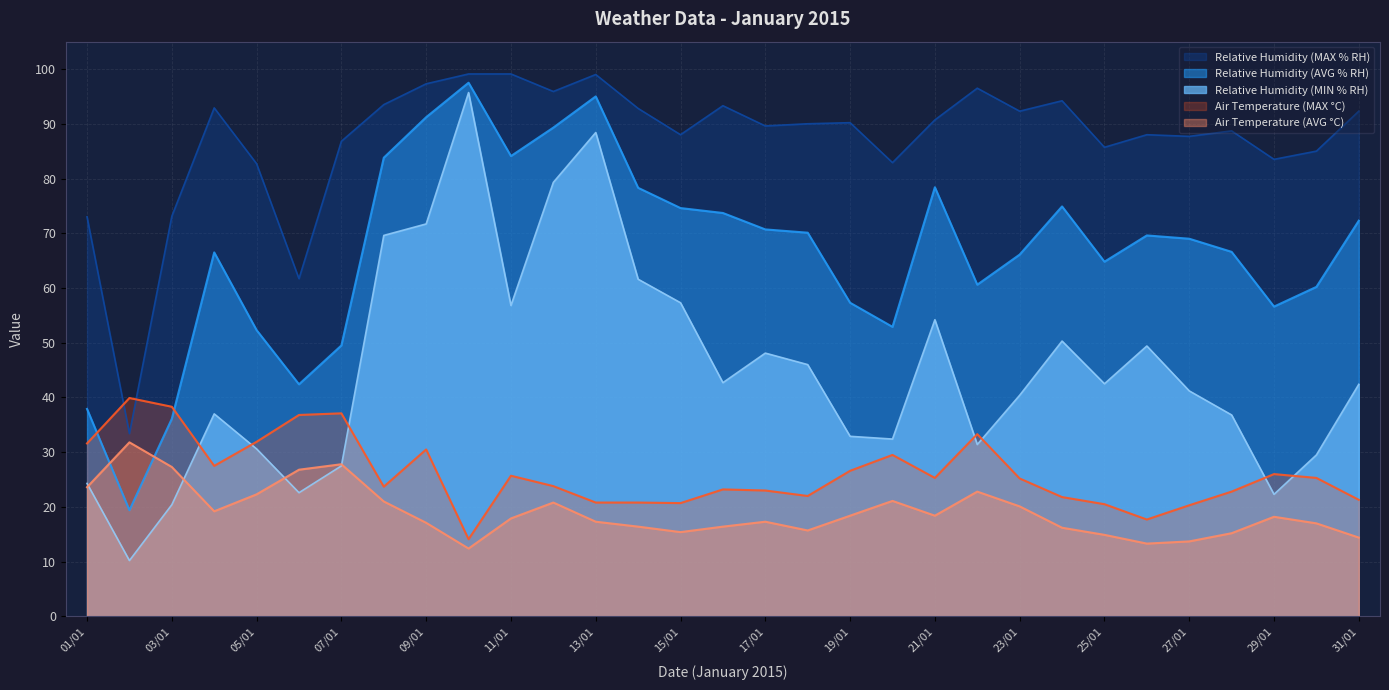

List the labels in order of Relative Humidity (MIN % RH) value, smallest first.

02/01, 03/01, 29/01, 06/01, 01/01, 07/01, 30/01, 05/01, 22/01, 20/01, 19/01, 28/01, 04/01, 23/01, 27/01, 31/01, 25/01, 16/01, 18/01, 17/01, 26/01, 24/01, 21/01, 11/01, 15/01, 14/01, 08/01, 09/01, 12/01, 13/01, 10/01